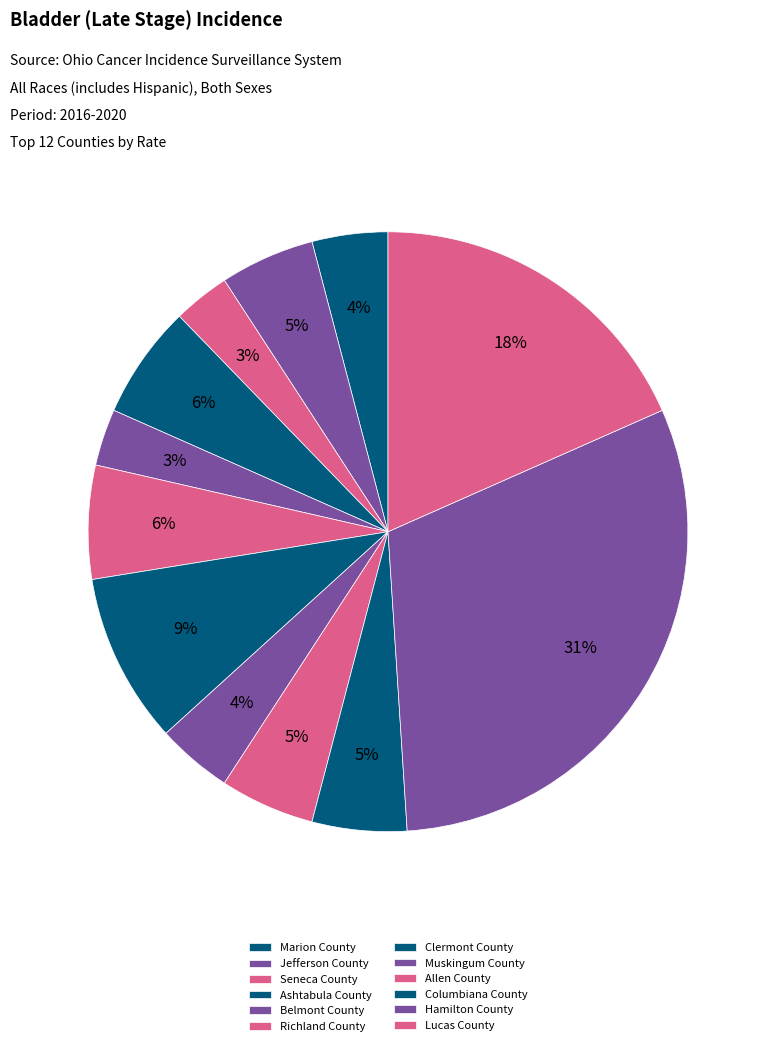

Rank the categories by value from highest to lowest.

Hamilton County, Lucas County, Clermont County, Ashtabula County, Richland County, Jefferson County, Allen County, Columbiana County, Marion County, Muskingum County, Seneca County, Belmont County